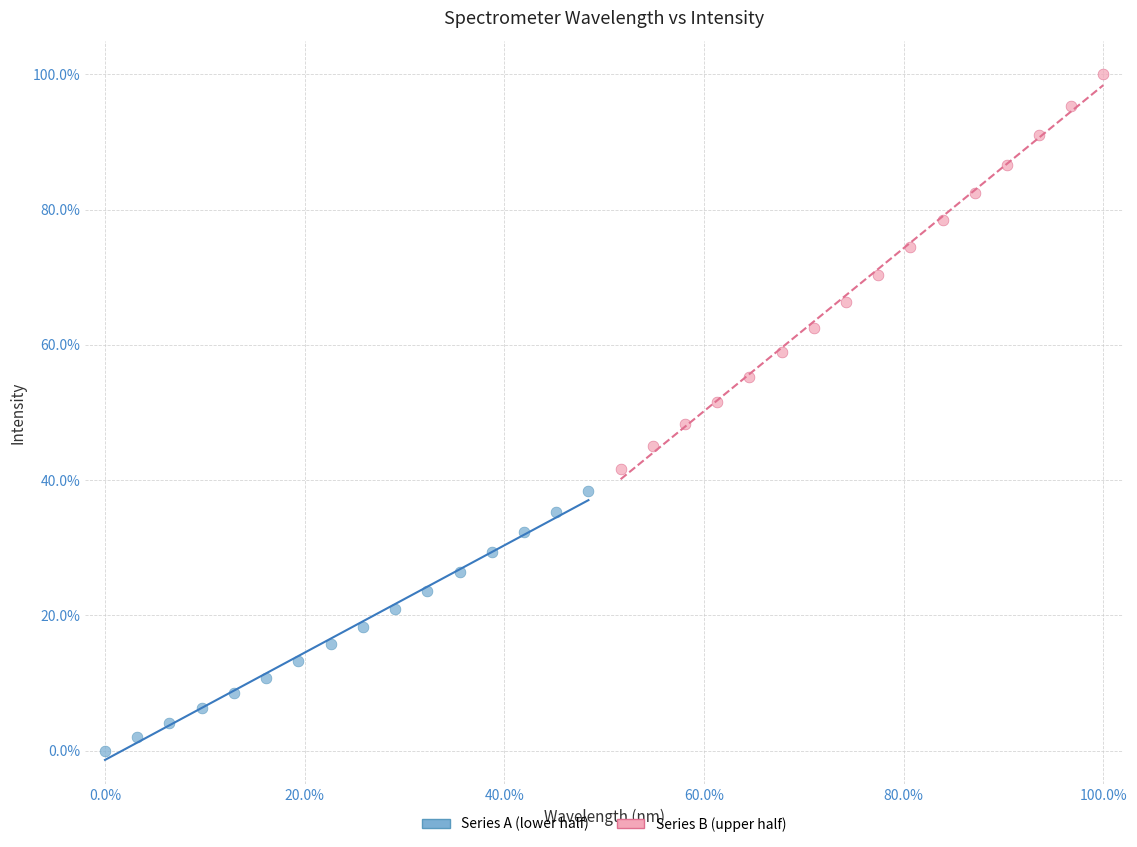

Which series reaches the minimum Y coordinate?

Series A (lower half)